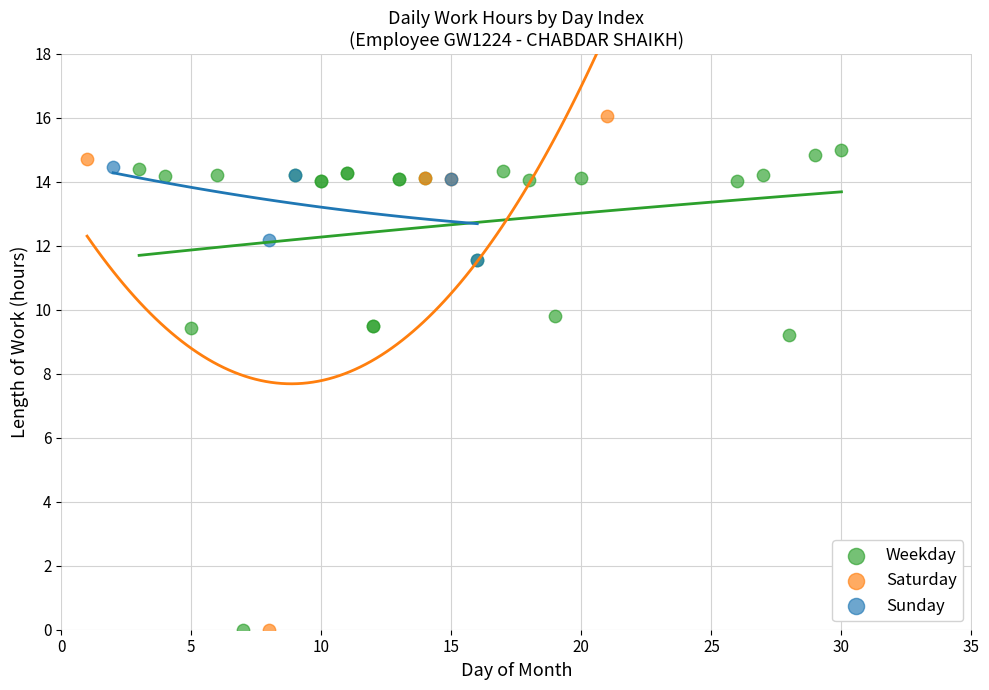

Which series contains the highest Y value?

Saturday